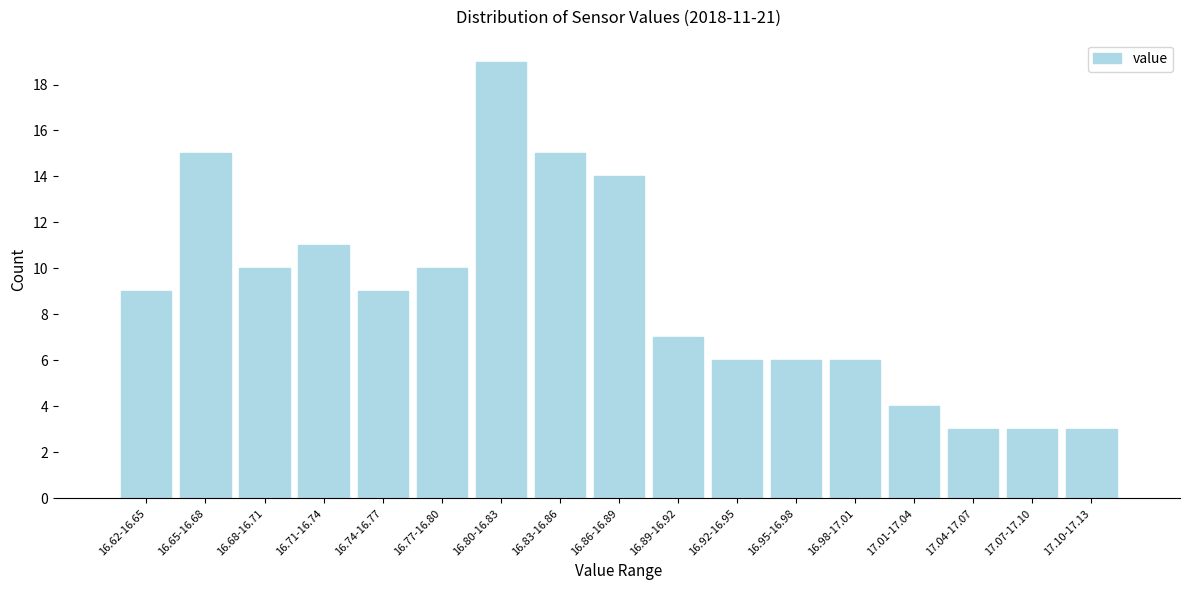

Reading left to right, what are all the values shown in this chart?

16.62-16.65=9	16.65-16.68=15	16.68-16.71=10	16.71-16.74=11	16.74-16.77=9	16.77-16.80=10	16.80-16.83=19	16.83-16.86=15	16.86-16.89=14	16.89-16.92=7	16.92-16.95=6	16.95-16.98=6	16.98-17.01=6	17.01-17.04=4	17.04-17.07=3	17.07-17.10=3	17.10-17.13=3